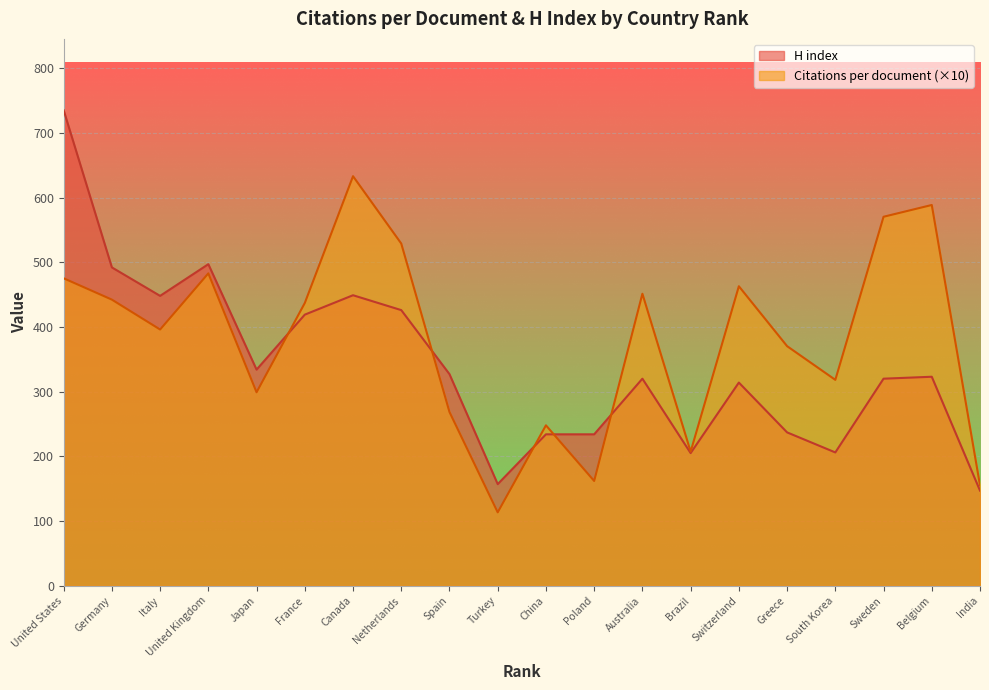

Which series ends up on top after the final intersection of Citations per document and H index?

Citations per document